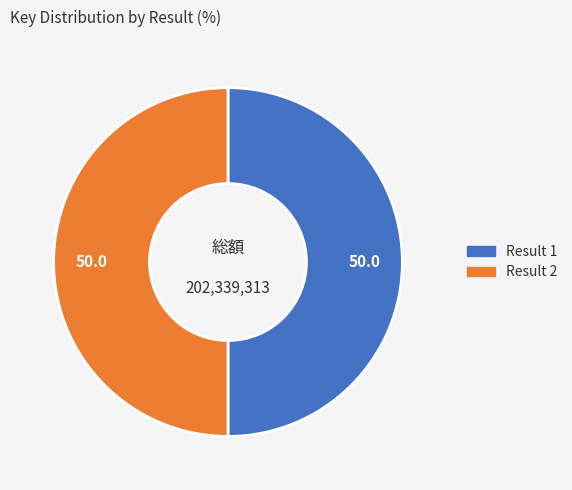

How many segments does this pie chart have?

2